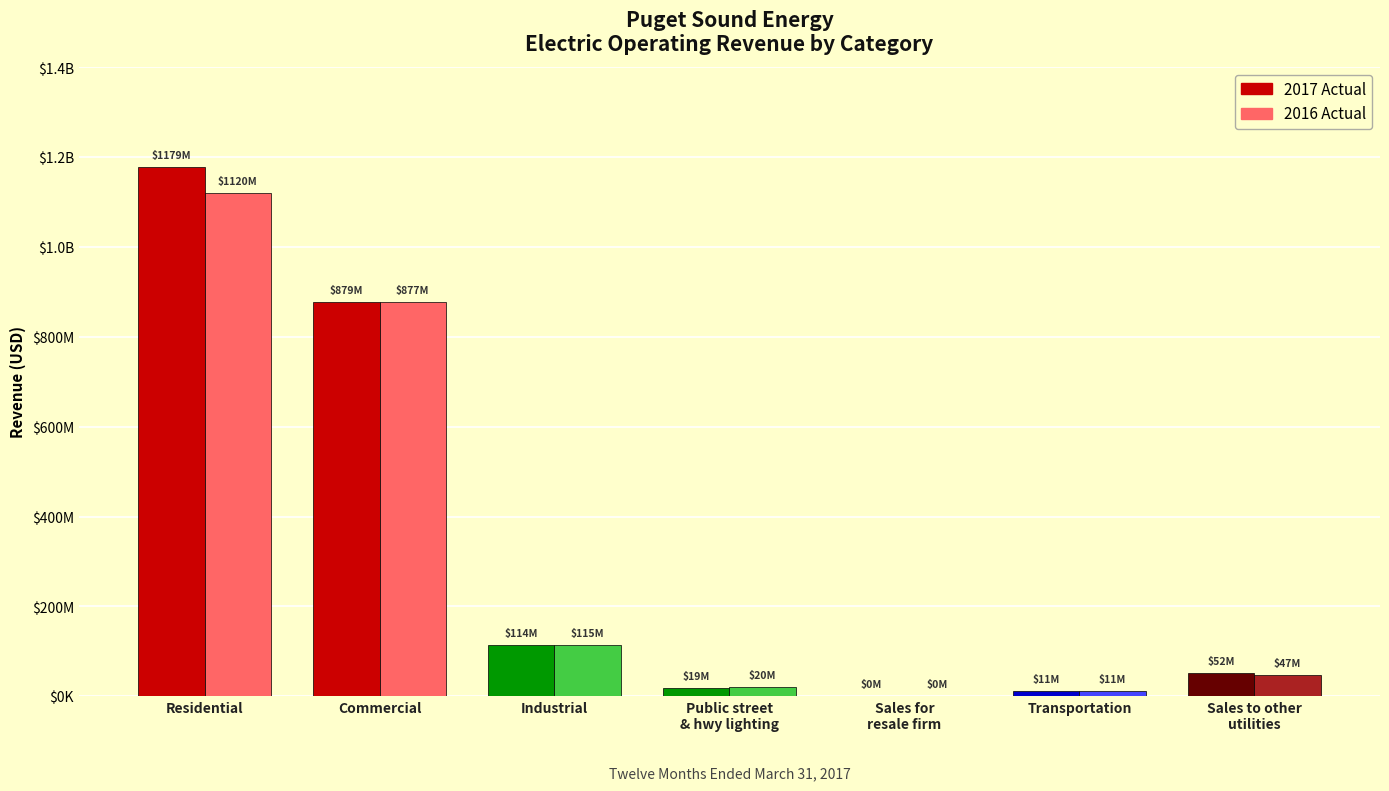

Reading left to right, what are all the values shown in this chart?

2017 Actual: 1178862177.6	878663074.8	113503602.5	19265651.7	340434.0	11157033.8	52023352.8
2016 Actual: 1119922447.8	877222508.3	114975377.4	20222402.1	330425.1	10747448.2	46897642.5